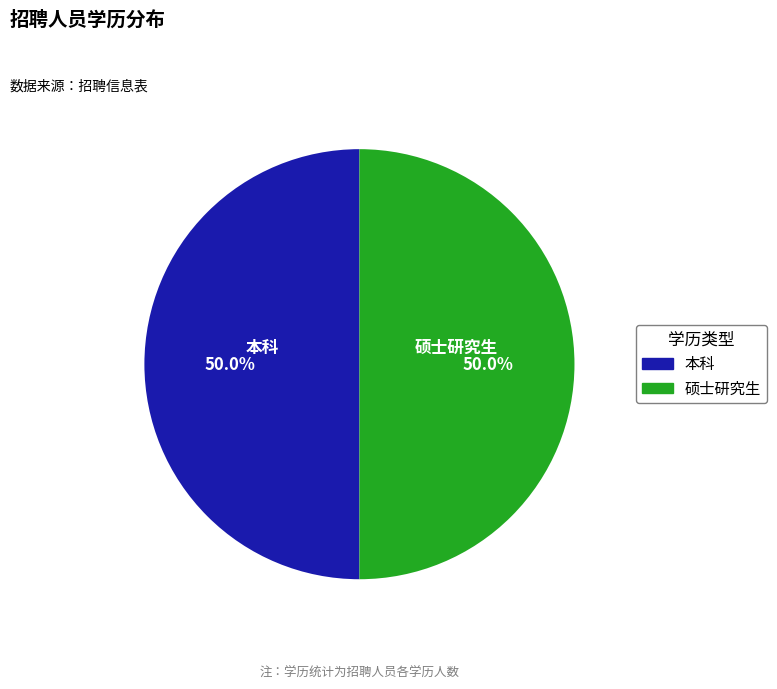

Approximately how many times larger is the value at 本科 compared to 硕士研究生?

1.0